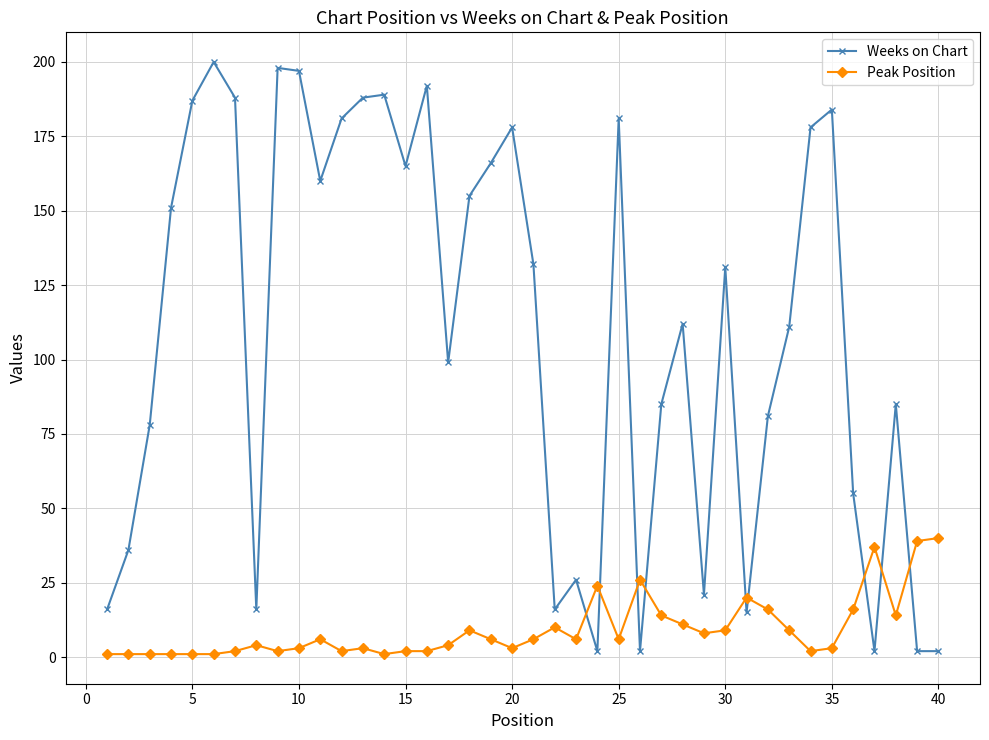

What is the difference between the second highest and second lowest values in the Weeks on Chart series?

196